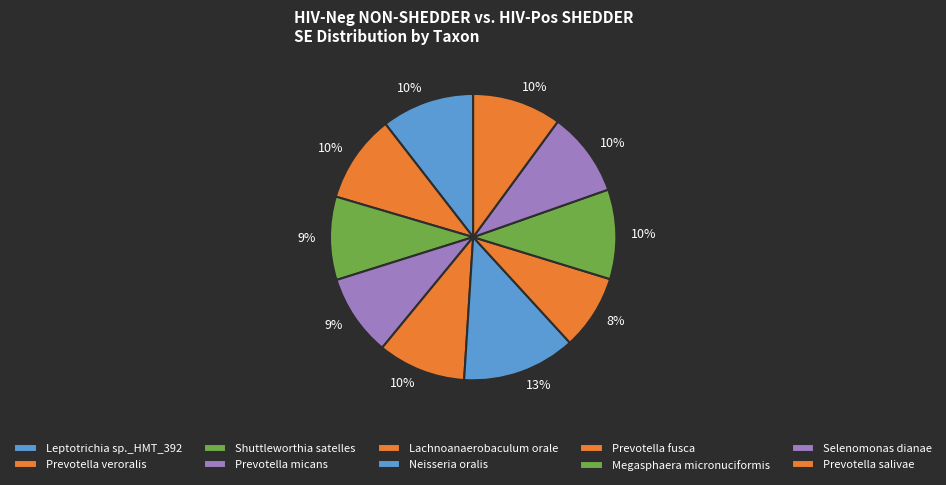

What percentage is the Megasphaera micronuciformis slice, to the nearest percent?

10%